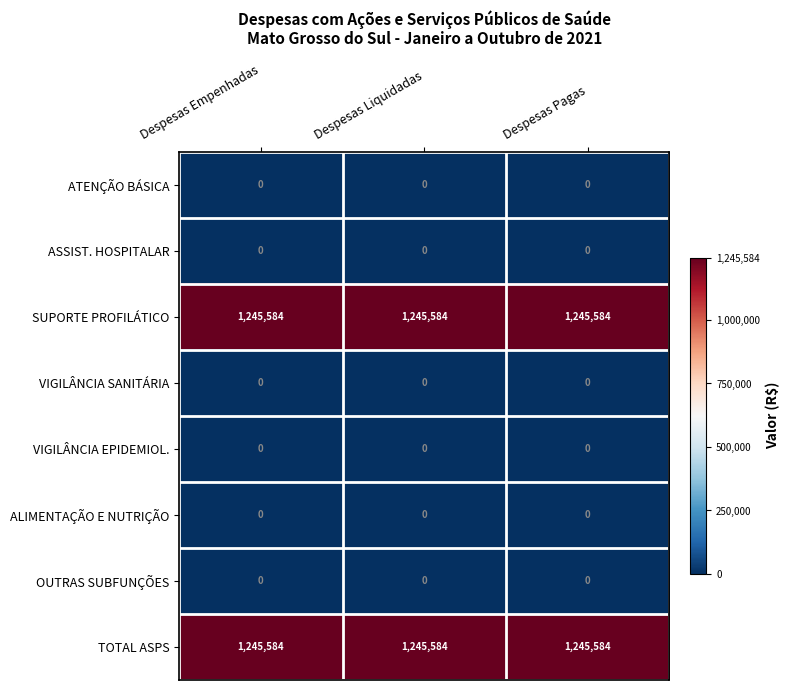

What is the difference between the highest and lowest values at Despesas Pagas?

1245584